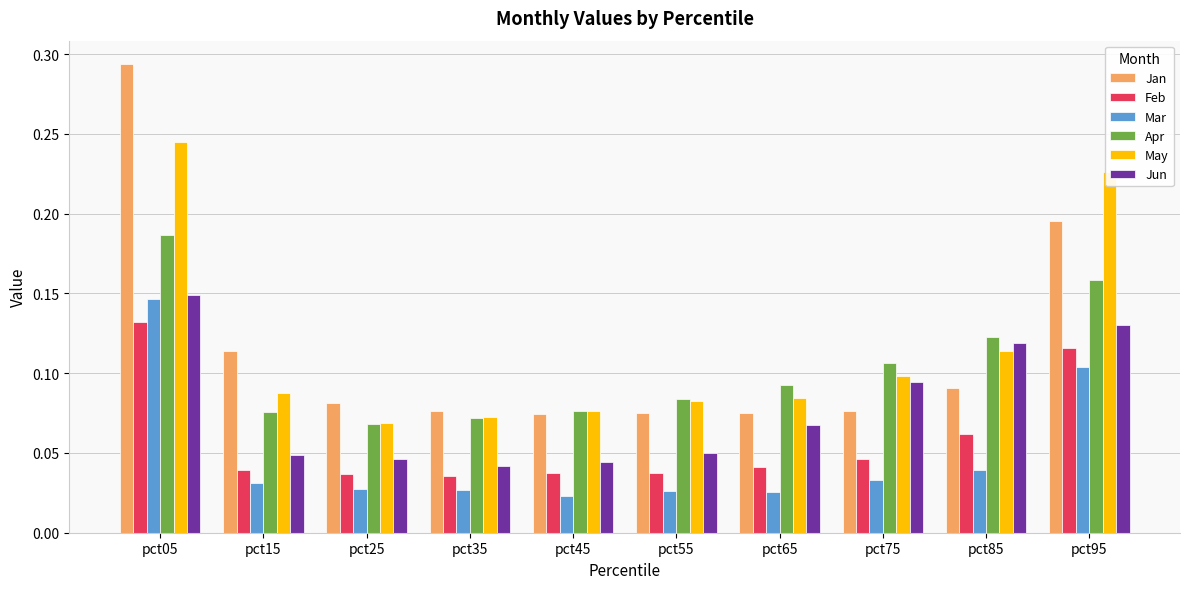

Does the chart contain any negative values?

No